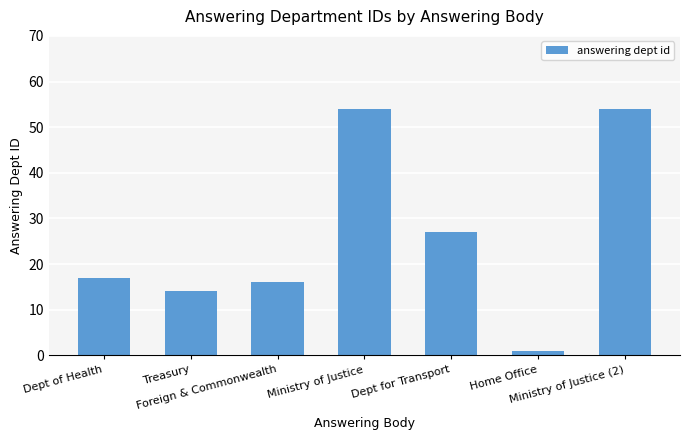

How many bars are there in total?

7